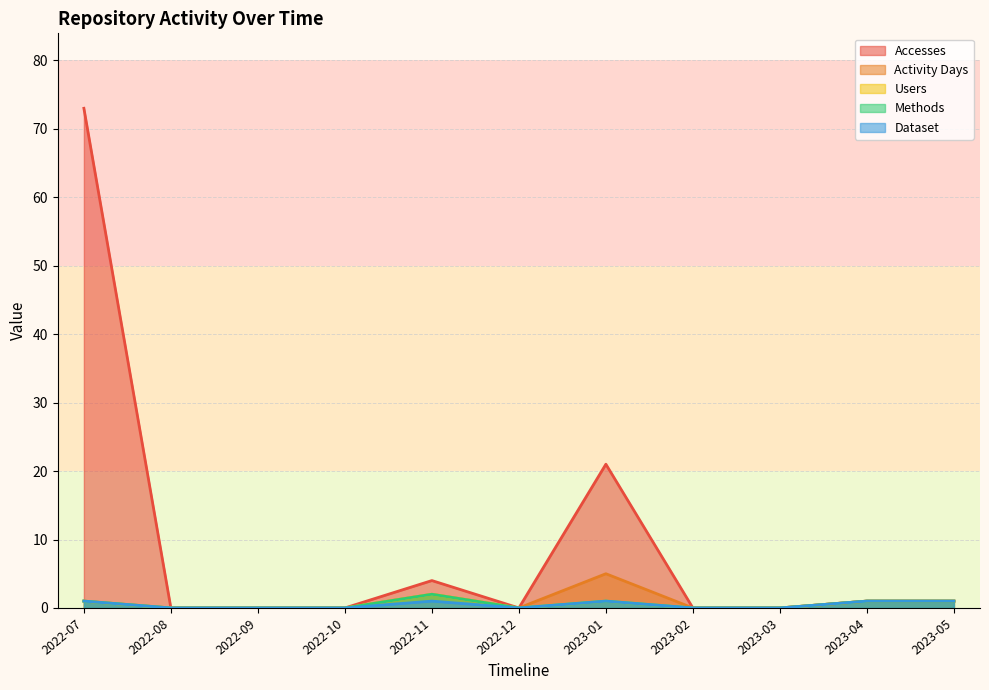

Reading left to right, transcribe all the data shown in this chart.

Accesses: 73	0	0	0	4	0	21	0	0	1	1
Activity Days: 1	0	0	0	2	0	5	0	0	1	1
Users: 1	0	0	0	2	0	1	0	0	1	1
Methods: 1	0	0	0	2	0	1	0	0	1	1
Dataset: 1	0	0	0	1	0	1	0	0	1	1